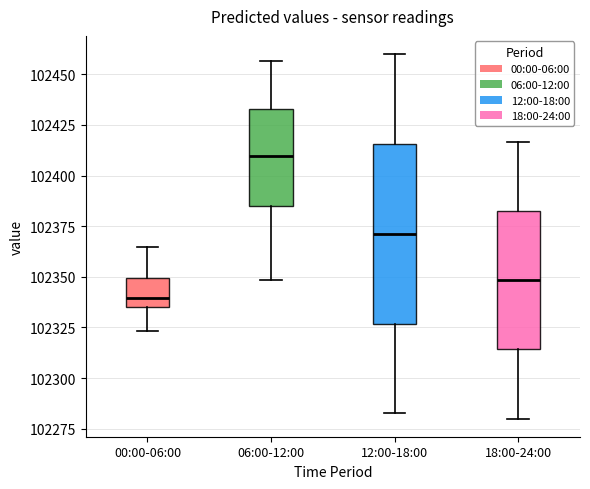

Where does the upper whisker of the box for 00:00-06:00 end on the y-axis? The values are not printed on the chart, so give them approximately, as read against the axis.

102365